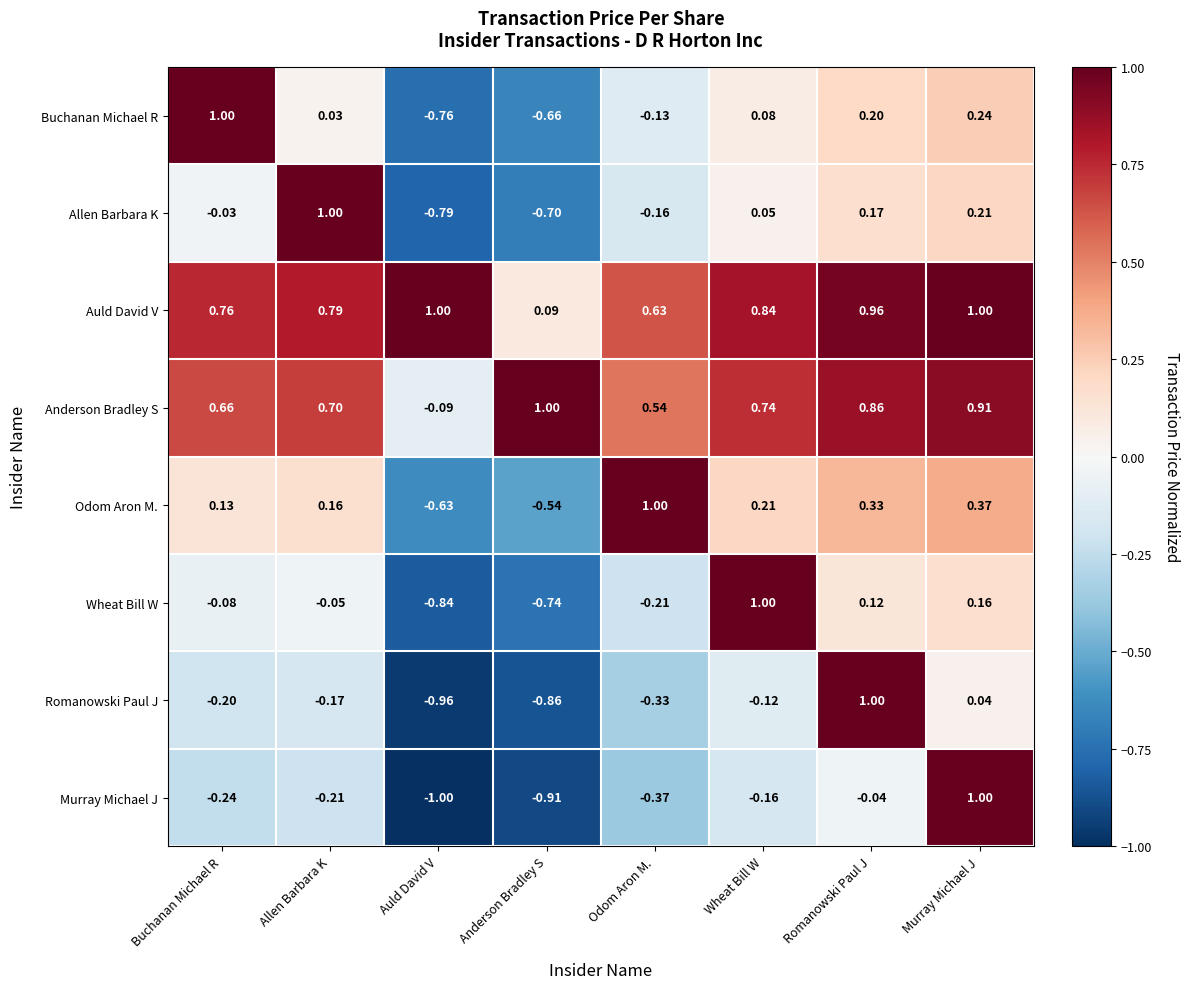

At Allen Barbara K, list the series in order from smallest to largest.

Murray Michael J, Romanowski Paul J, Wheat Bill W, Buchanan Michael R, Odom Aron M., Anderson Bradley S, Auld David V, Allen Barbara K